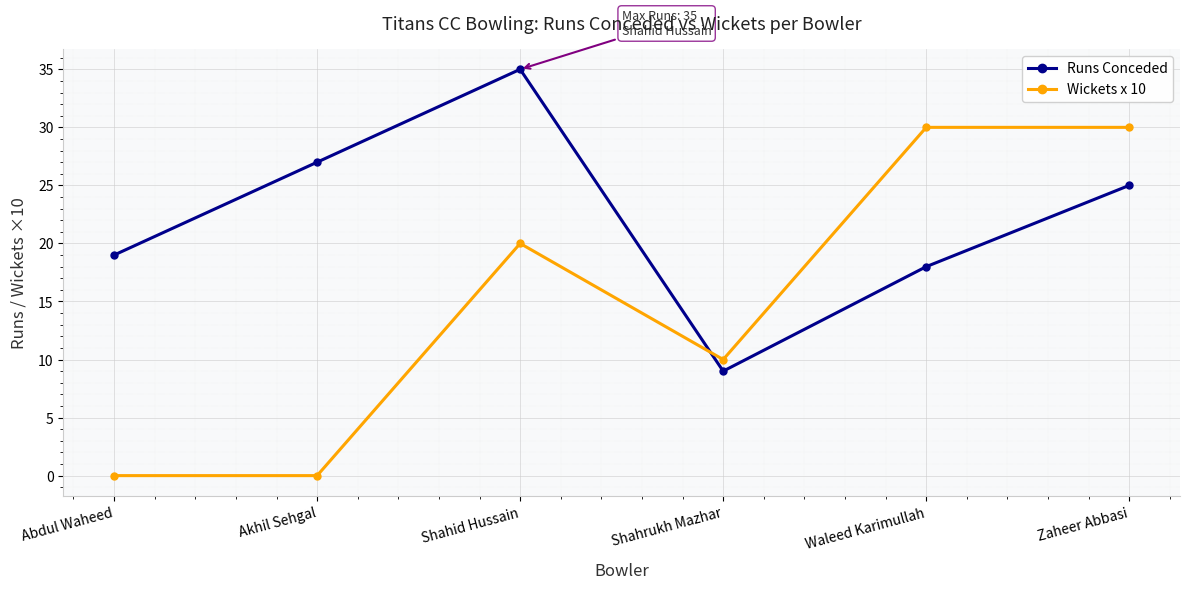

Is the value of Runs Conceded at Abdul Waheed greater than the value of Wickets x 10 at Akhil Sehgal?

Yes